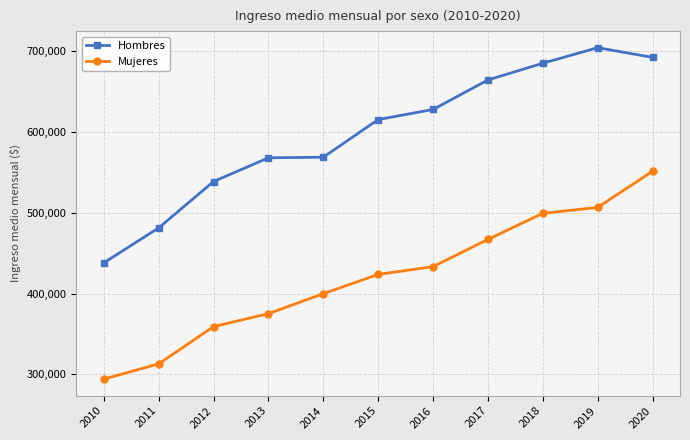

True or false: Mujeres and Hombres intersect in this chart.

False